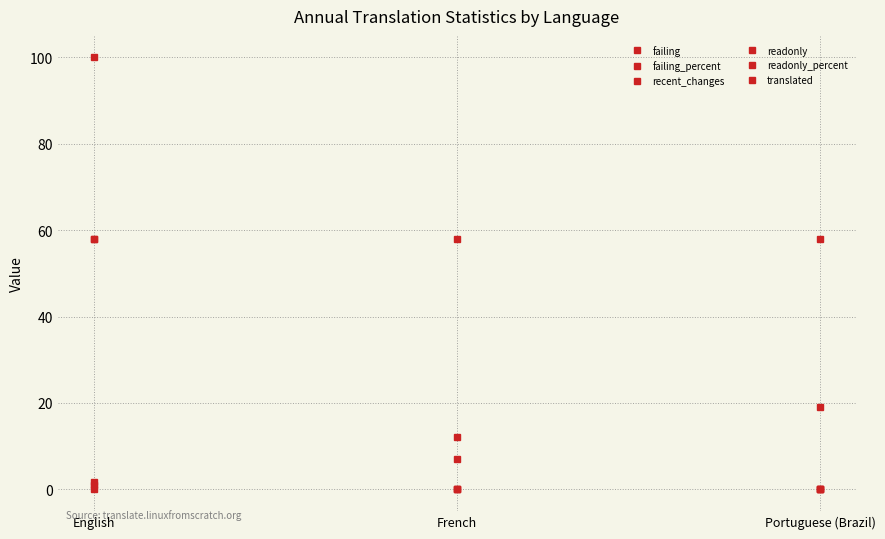

Is it true that failing equals 1.0 at English?

True